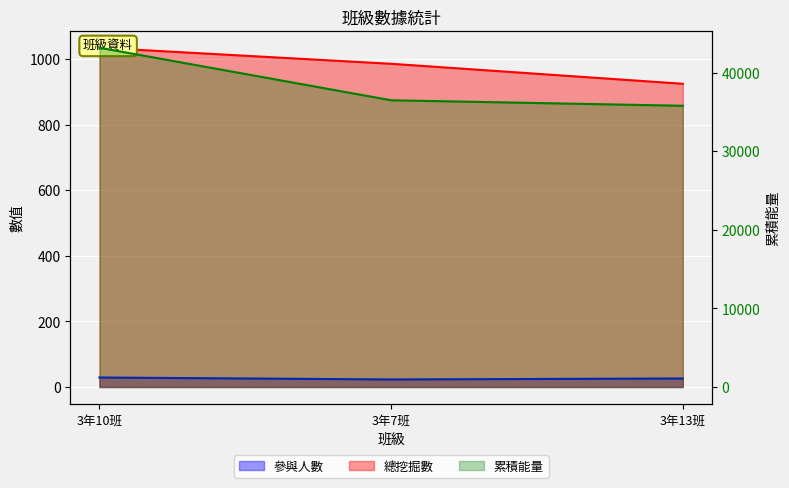

What are all the series names shown in the legend?

參與人數, 累積能量, 總挖掘數